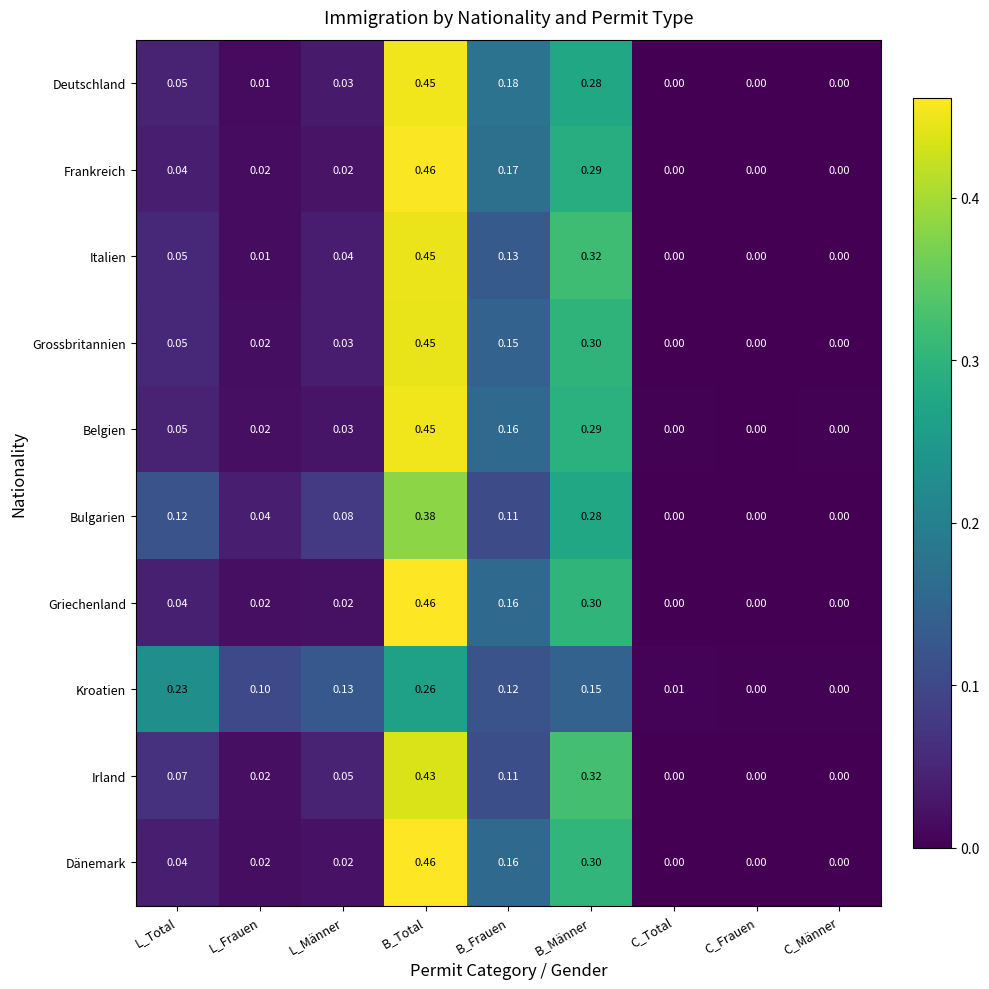

Which category has the highest value in the Irland series?

B_Total